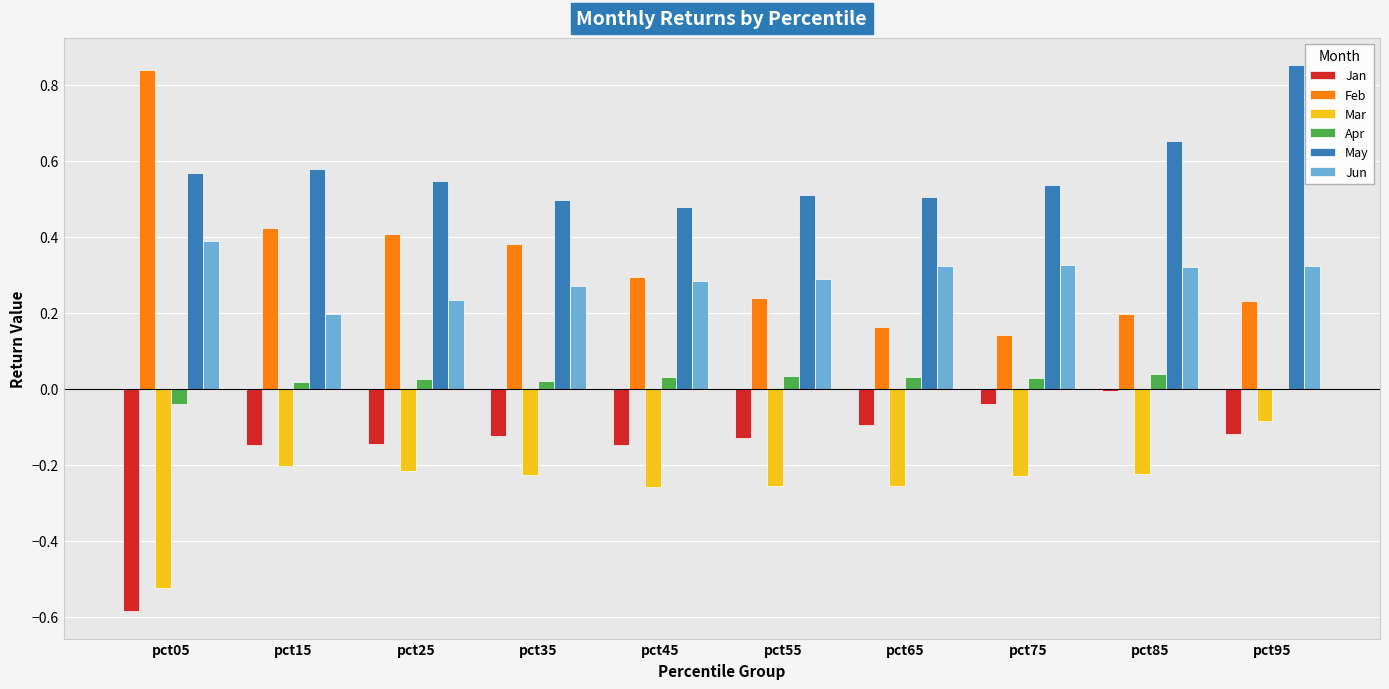

What is the sum of the Mar values at pct35 and pct25?

-0.4